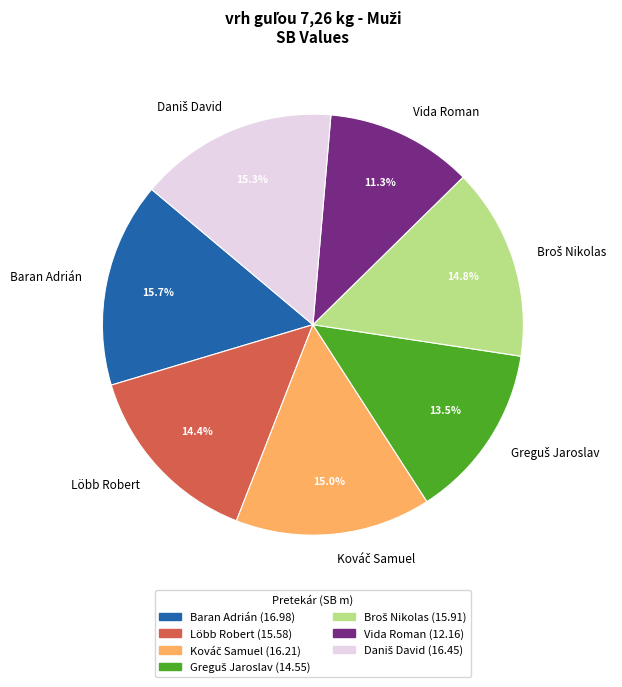

How much of the chart is everything except Vida Roman?

88.7%